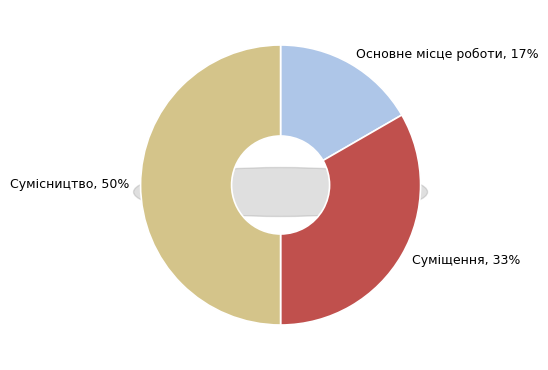

Is there a majority slice in this chart?

No